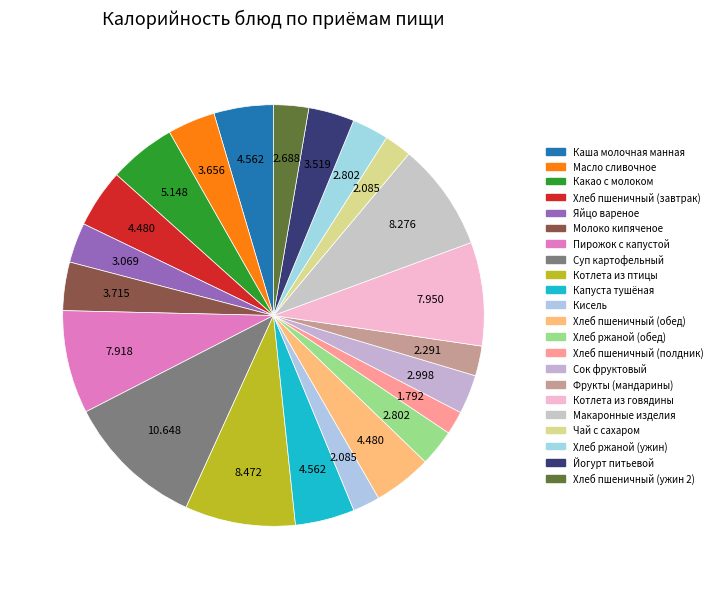

To the nearest percent, what is the difference between the Котлета из птицы and Какао с молоком slice percentages?

3%